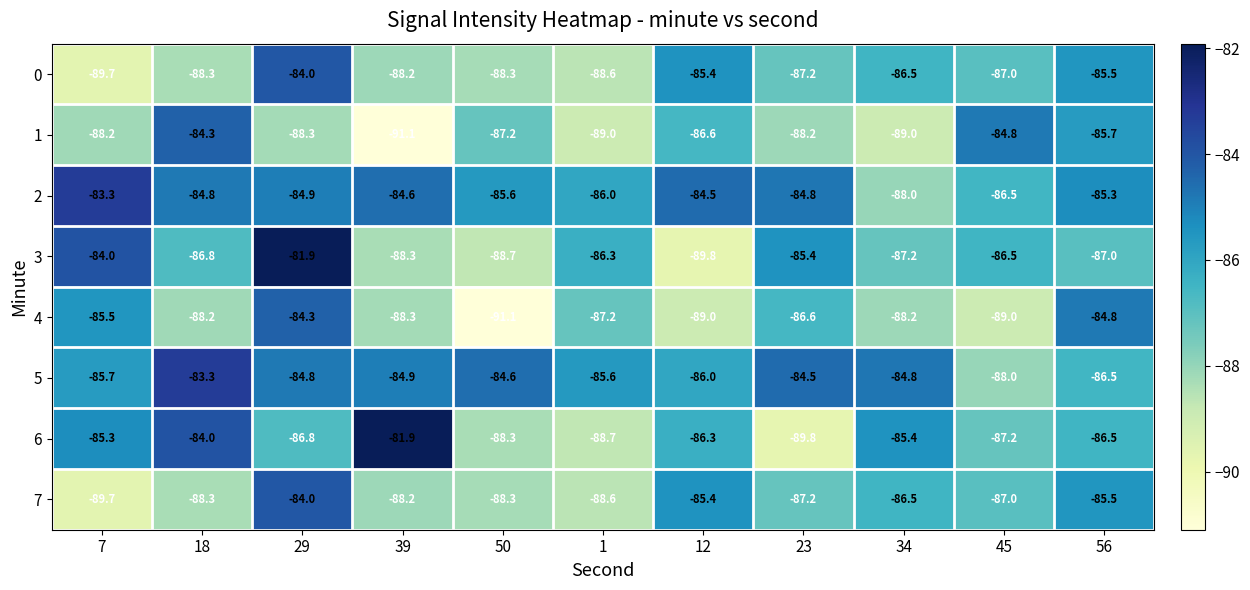

At which label does 4 reach its minimum?

50